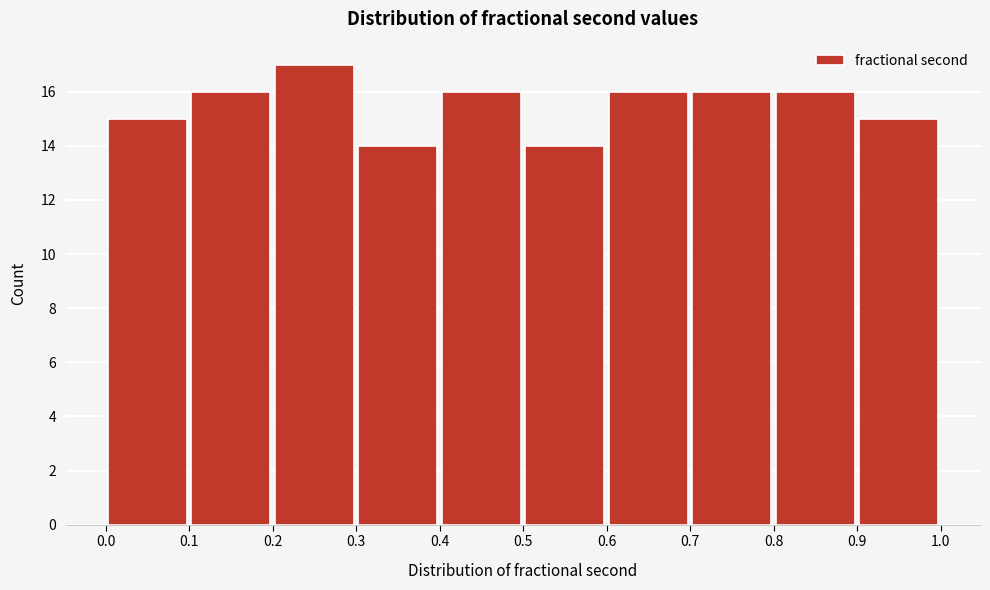

Reading left to right, list every bar in this chart as the range it spans on the x-axis followed by its height. The values are not printed on the chart, so give them approximately, as read against the axis.

0.0 to 0.1: 15
0.1 to 0.2: 16
0.2 to 0.3: 17
0.3 to 0.4: 14
0.4 to 0.5: 16
0.5 to 0.6: 14
0.6 to 0.7: 16
0.7 to 0.8: 16
0.8 to 0.9: 16
0.9 to 1.0: 15